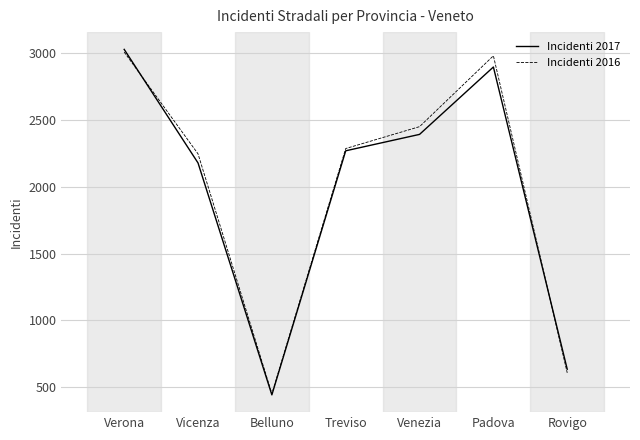

List the series in order of their overall mean, highest first.

Incidenti 2016, Incidenti 2017